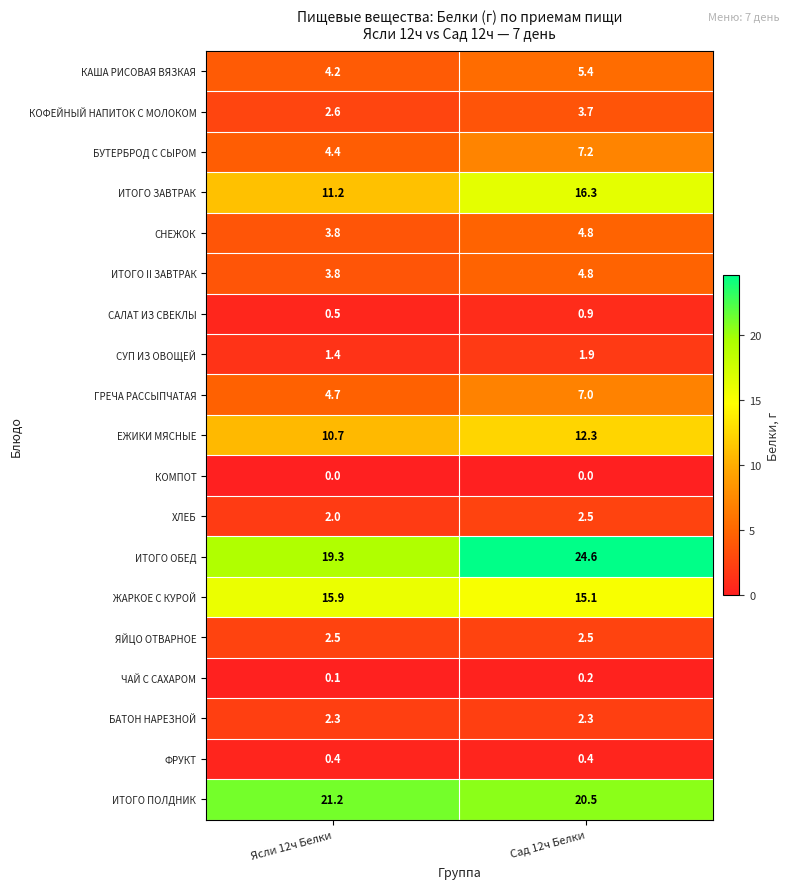

What is the total value across all series at Ясли 12ч Белки?

111.0